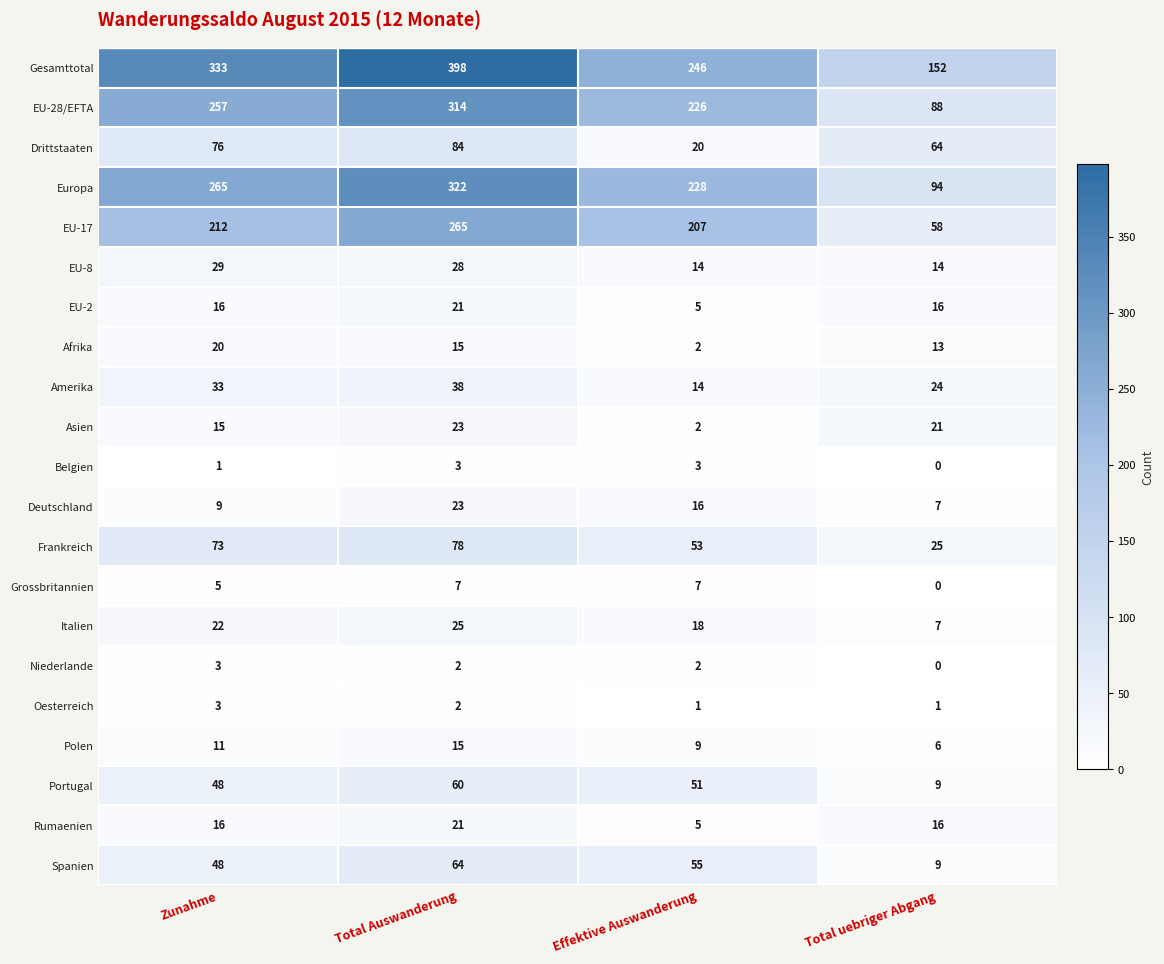

Where is Europa nearest to the value 208?

Effektive Auswanderung